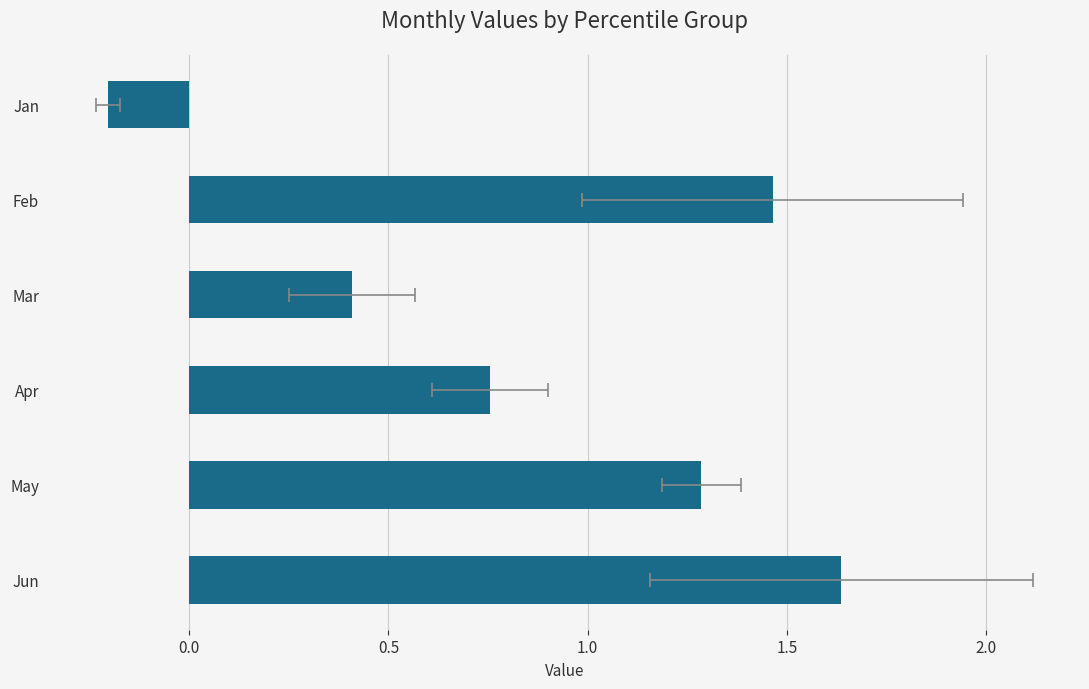

What is the value of the 6th bar from the left?

1.6